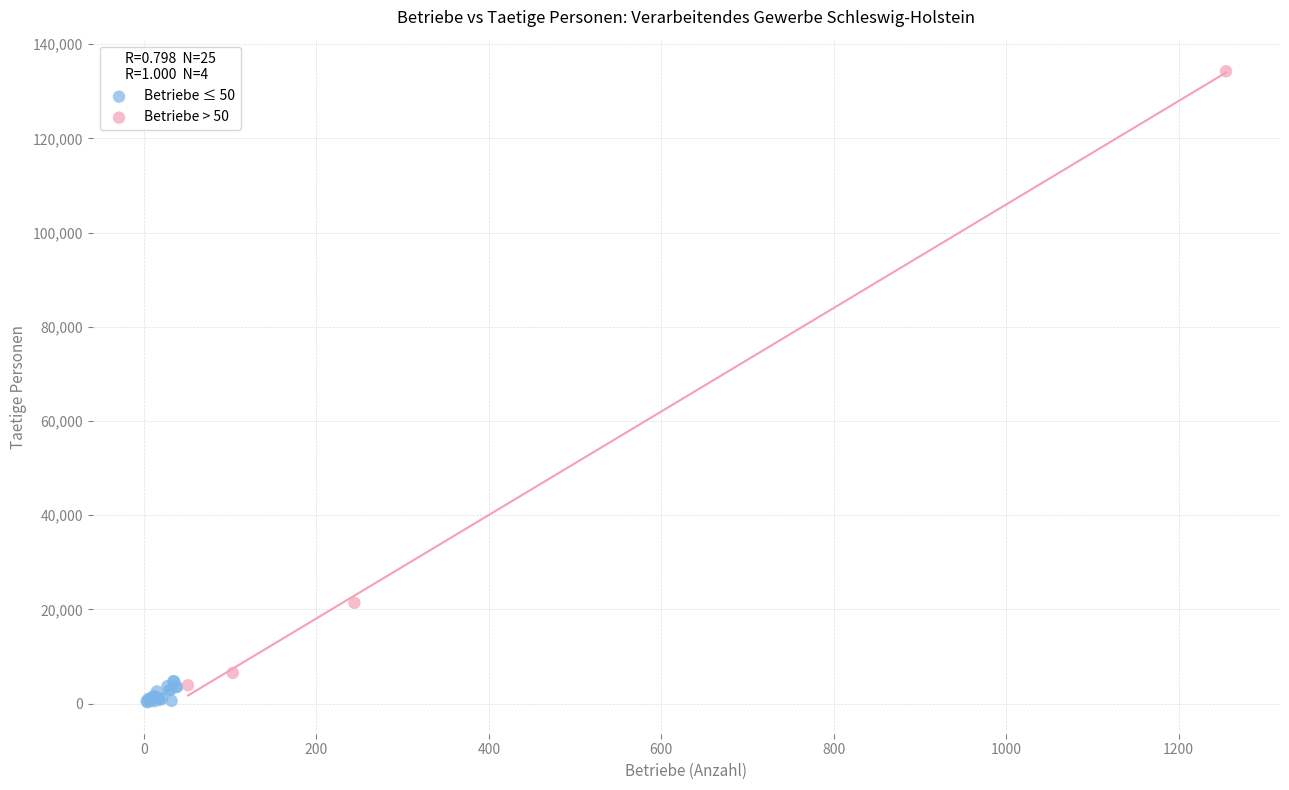

Which series has the largest Y range (max minus min)?

Betriebe > 50